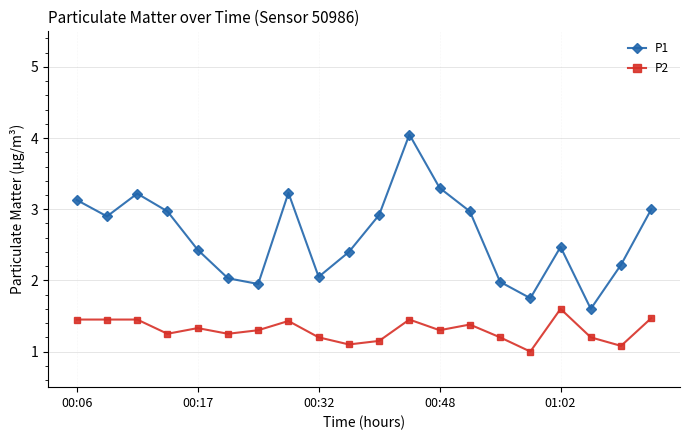

How many lines are shown in the chart?

2